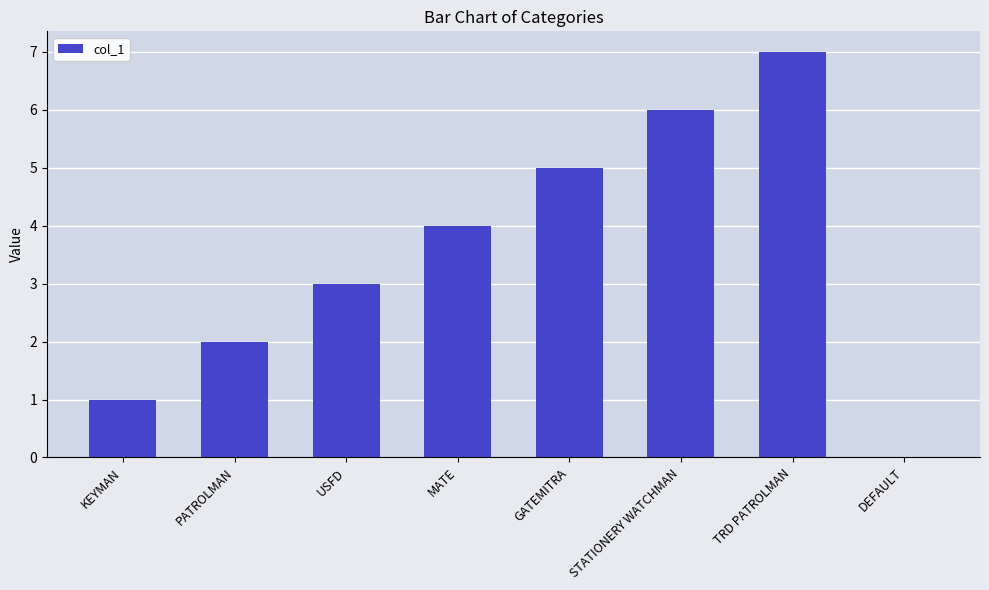

What is the change in value from PATROLMAN to DEFAULT?

-2